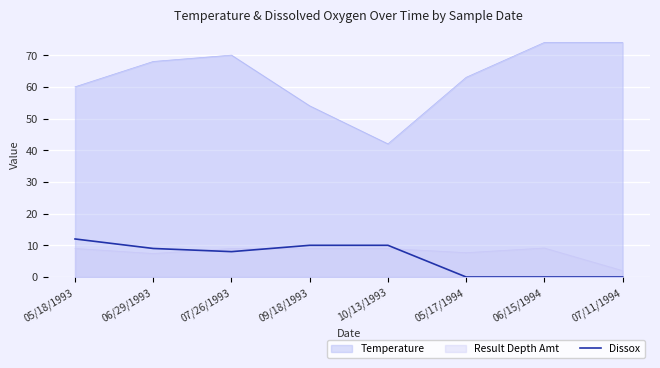

What position from the left is 09/18/1993?

4